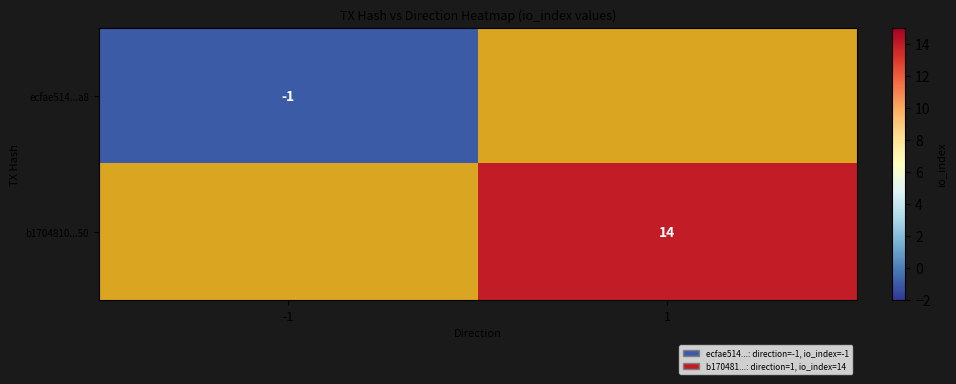

Is the value of ecfae514...a8 at -1 greater than the value of b1704810...50 at 1?

No